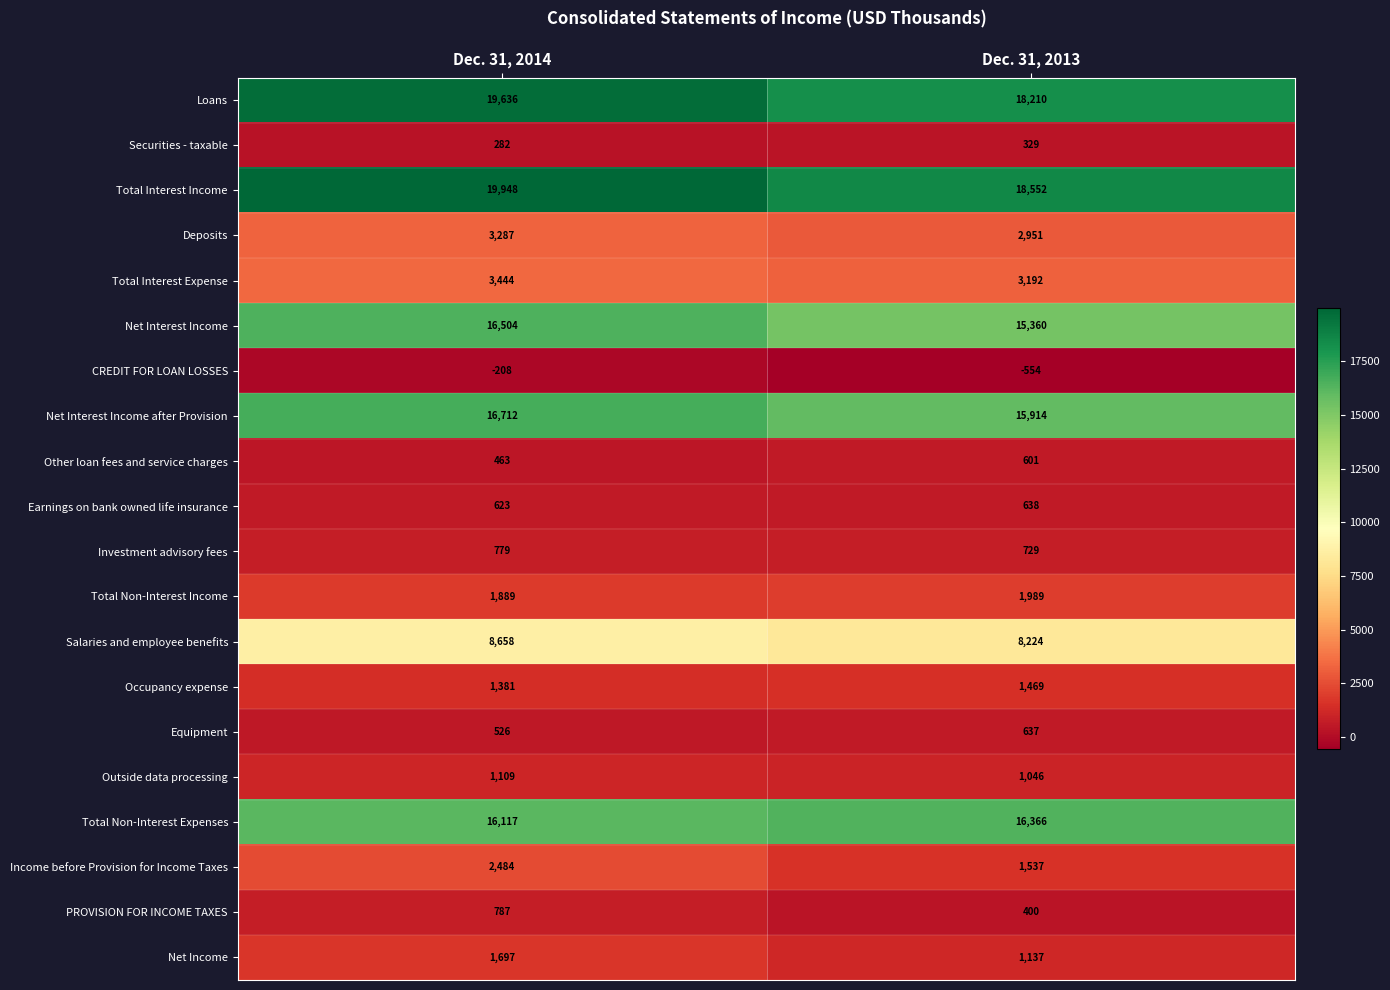

What is the difference between the highest and lowest values at Dec. 31, 2013?

19106